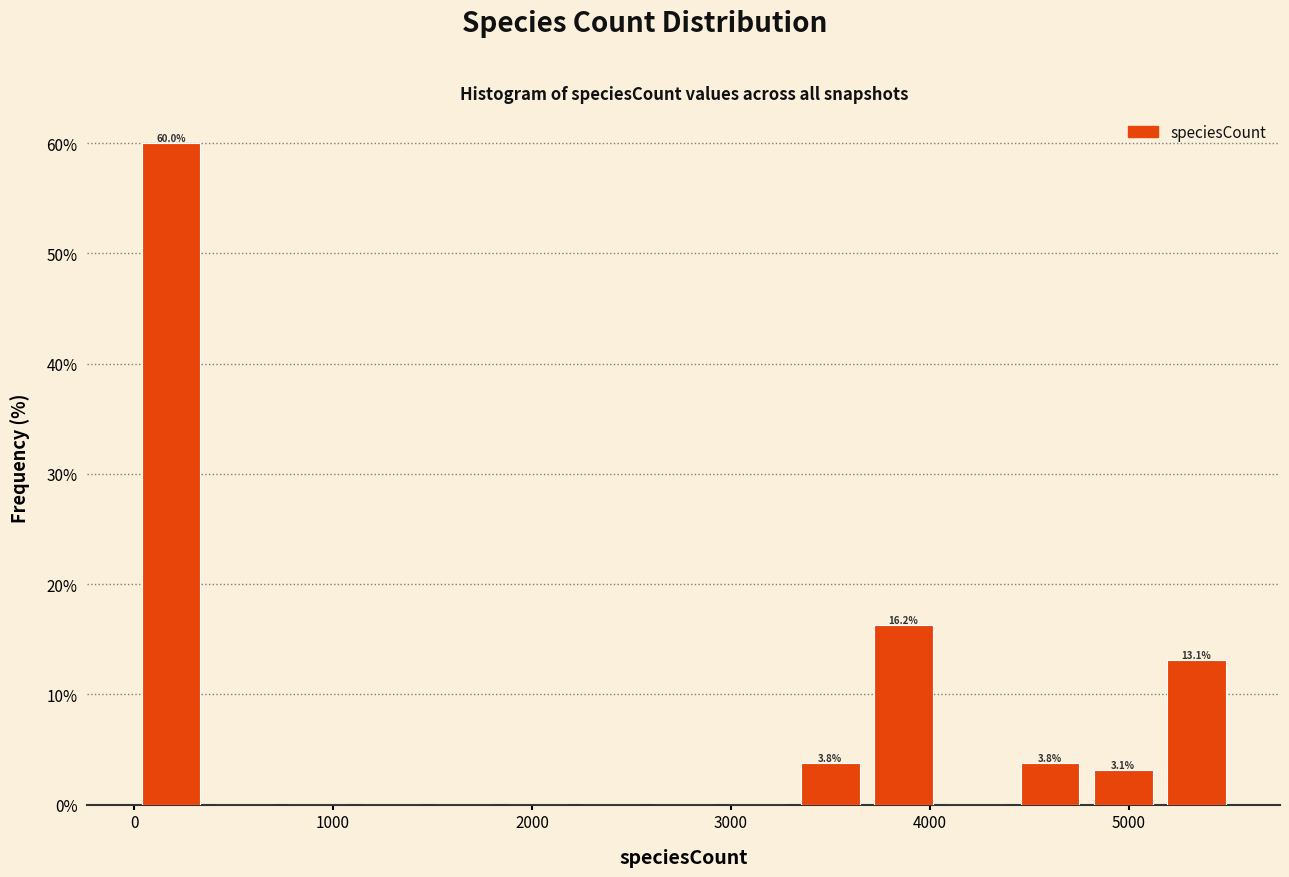

Read against the x-axis, roughly where is the centre of the tallest bar?

200